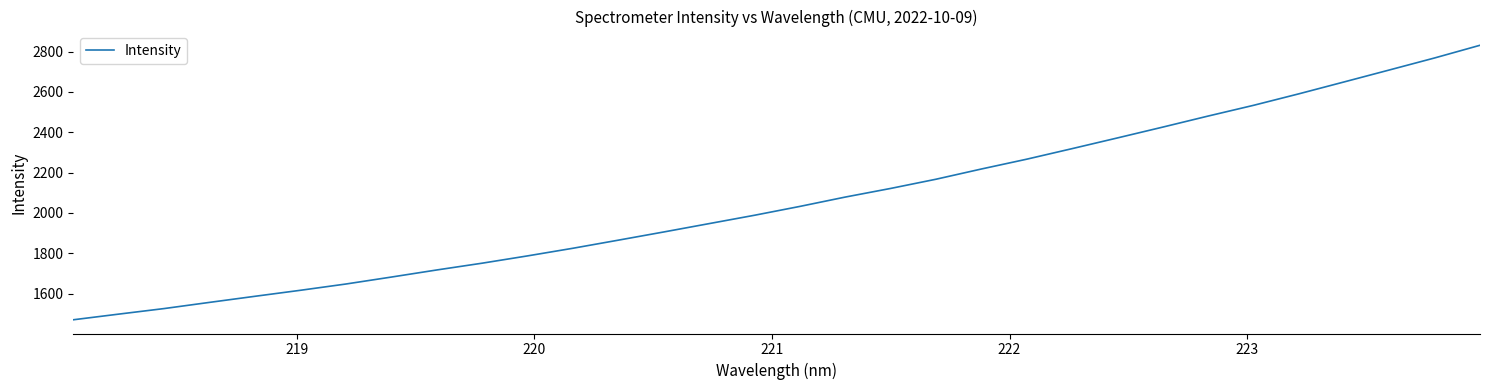

What is the maximum value shown in the chart?

2831.3